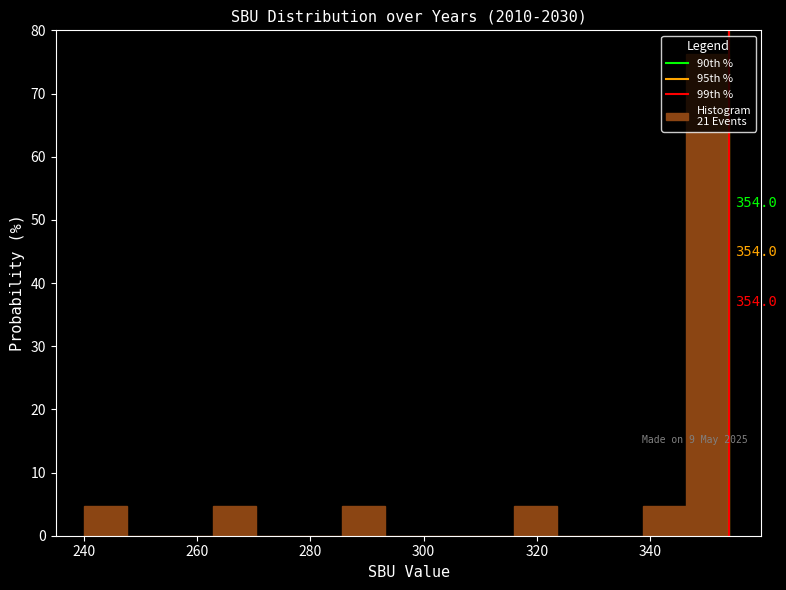

Around what value on the x-axis is the tallest bar? Give the approximate position of its centre, as read against the axis.

350